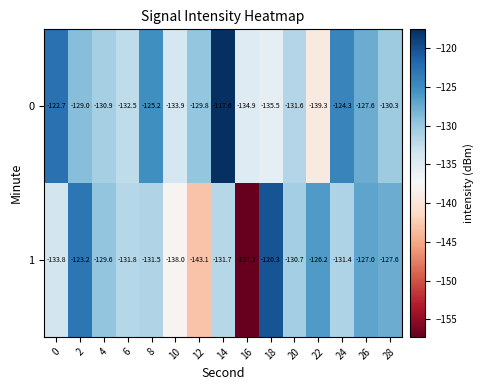

At 14, list the series in order from largest to smallest.

0, 1